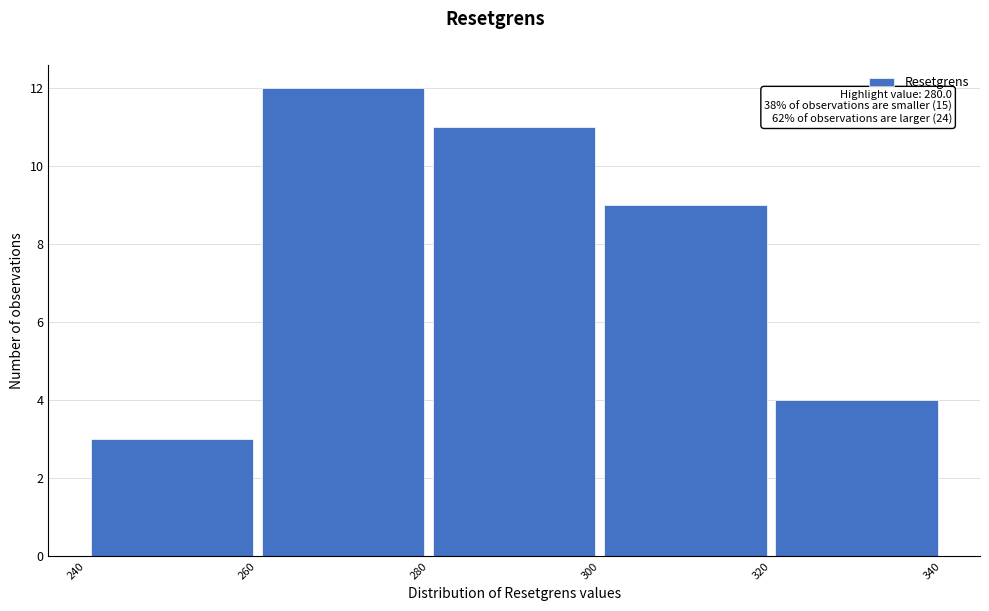

Over which range of the x-axis is the bar tallest?

260 to 280